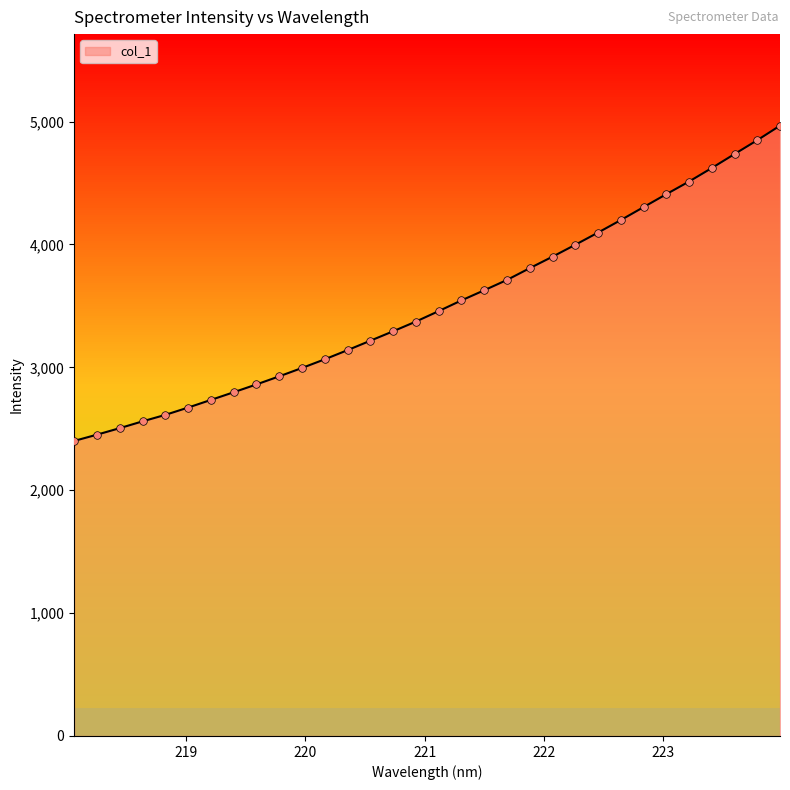

What is the greatest value displayed?

4966.4